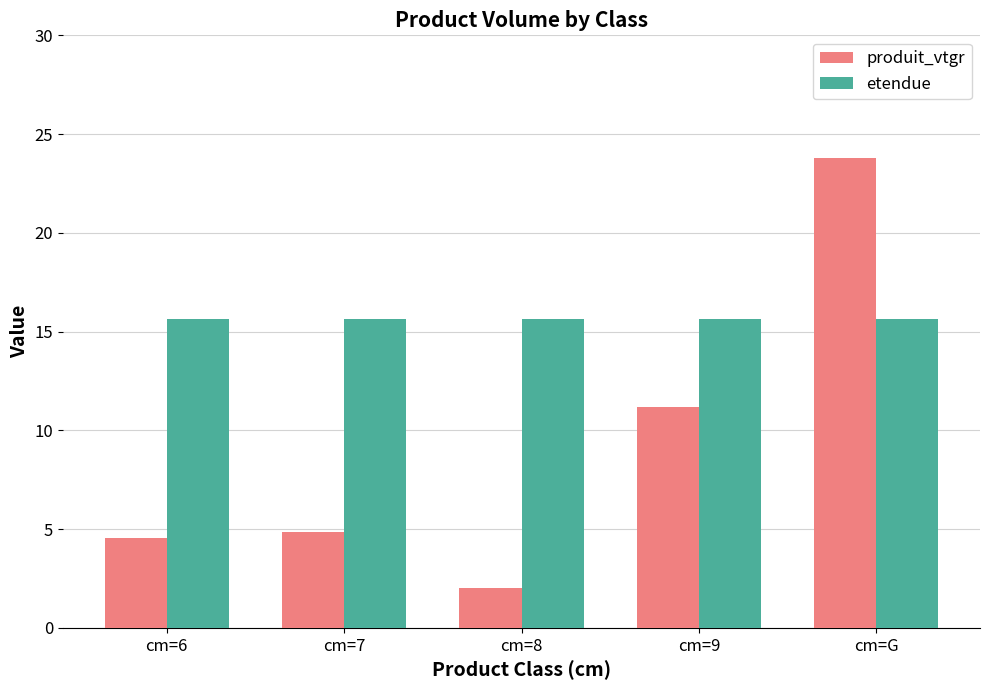

Which series changed the most between cm=7 and cm=9?

produit_vtgr